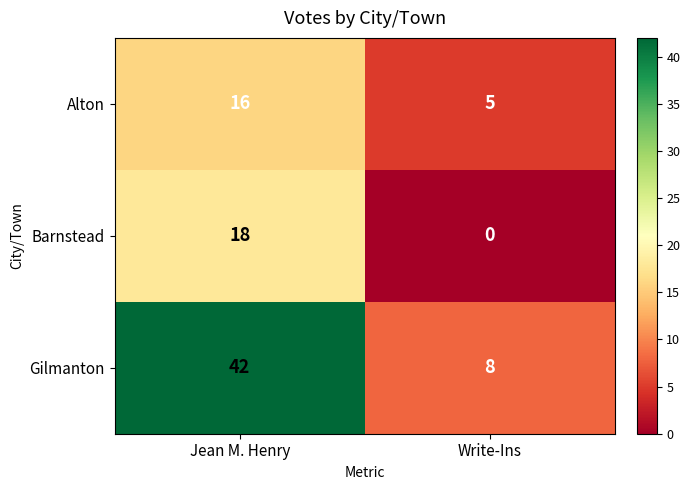

Reading right to left, what are all the values shown in this chart?

Alton: 5	16
Barnstead: 0	18
Gilmanton: 8	42